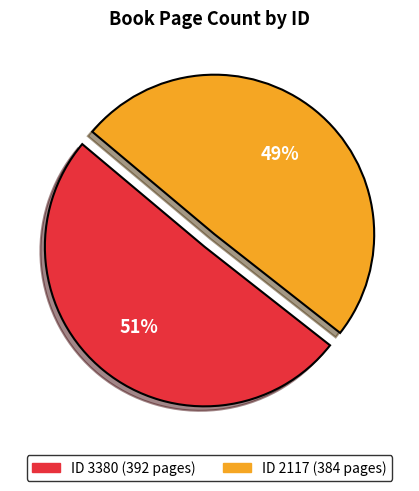

To the nearest percent, what is the average slice percentage?

50%